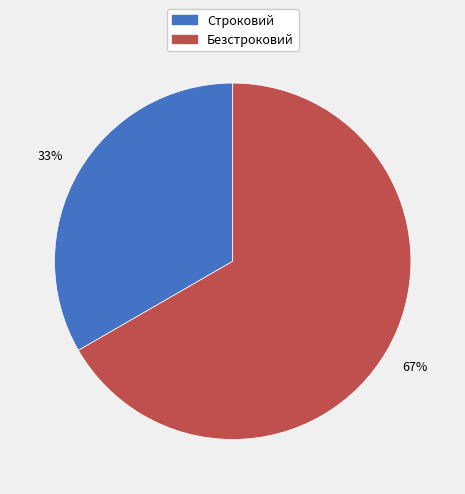

Is there a majority slice in this chart?

Yes